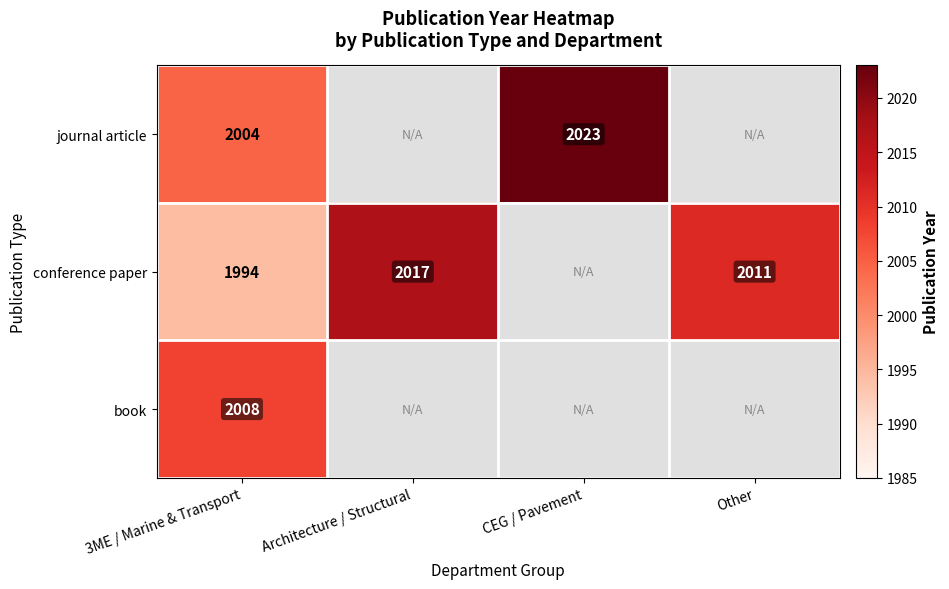

What is the difference between the highest and lowest values at 3ME / Marine & Transport?

14